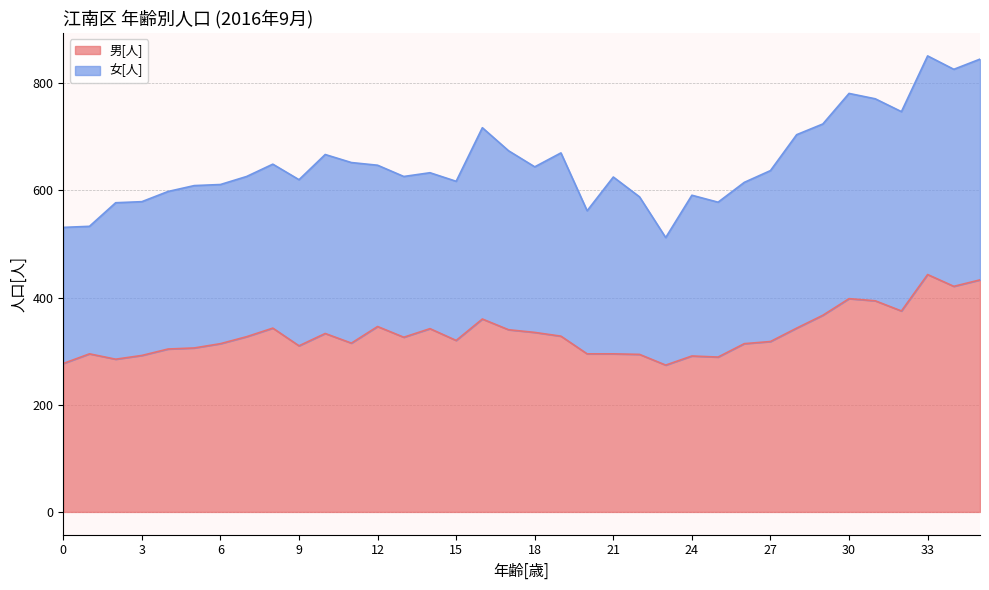

Between 18 and 12, which is larger?

12